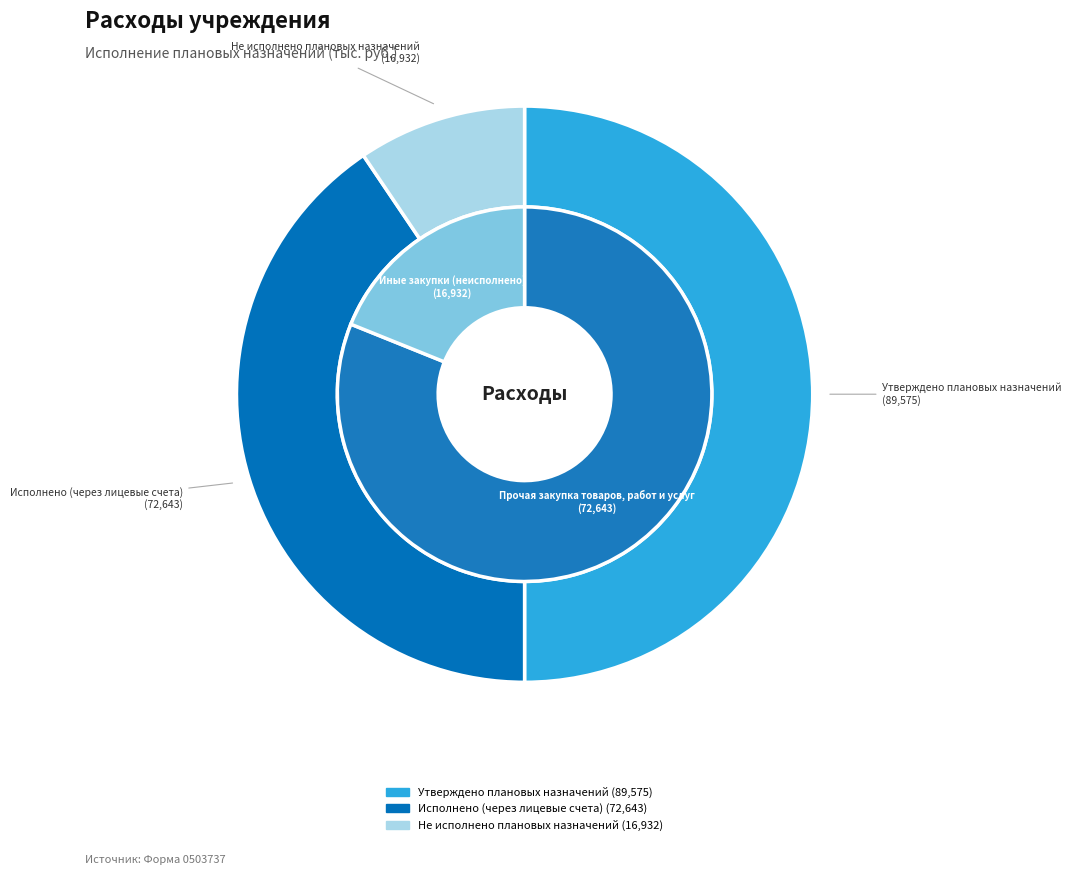

To the nearest percent, what is the average slice percentage?

33%